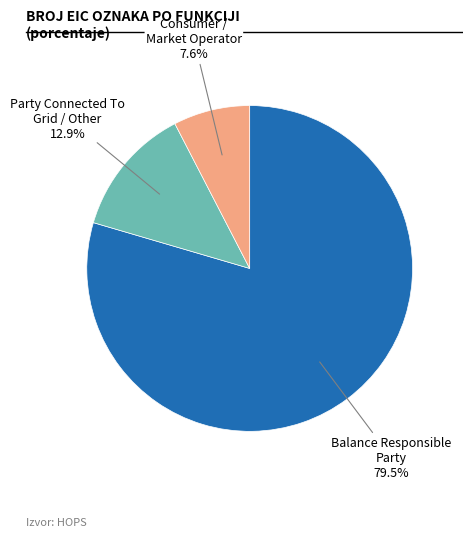

To the nearest percent, what is the average slice percentage?

33%